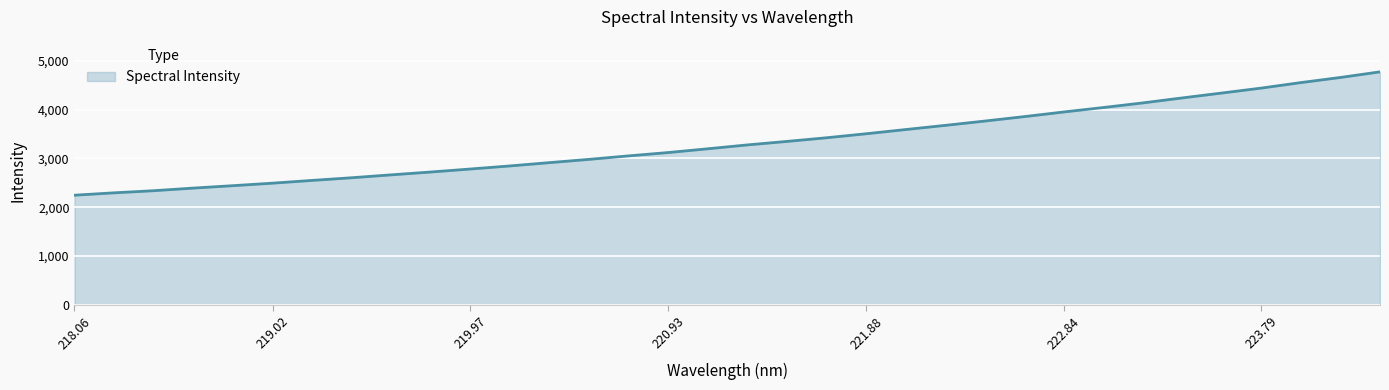

What is the smallest value displayed?

2248.1